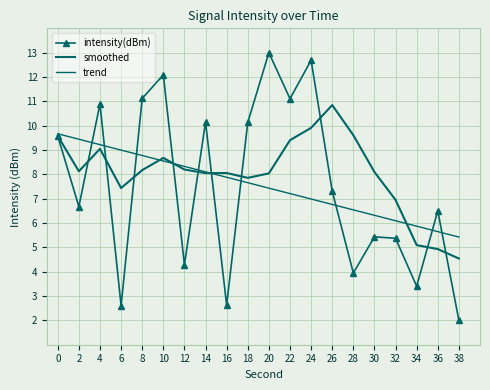

Reading left to right, list all the values displayed in this chart.

intensity(dBm): 9.6	6.7	10.9	2.6	11.1	12.1	4.3	10.2	2.6	10.1	13.0	11.1	12.7	7.3	3.9	5.4	5.4	3.4	6.5	2.0
smoothed: 9.6	8.1	9.0	7.4	8.2	8.7	8.2	8.0	8.1	7.9	8.0	9.4	9.9	10.8	9.6	8.1	6.9	5.1	4.9	4.5
trend: 9.7	9.4	9.2	9.0	8.8	8.6	8.3	8.1	7.9	7.7	7.4	7.2	7.0	6.8	6.5	6.3	6.1	5.9	5.6	5.4